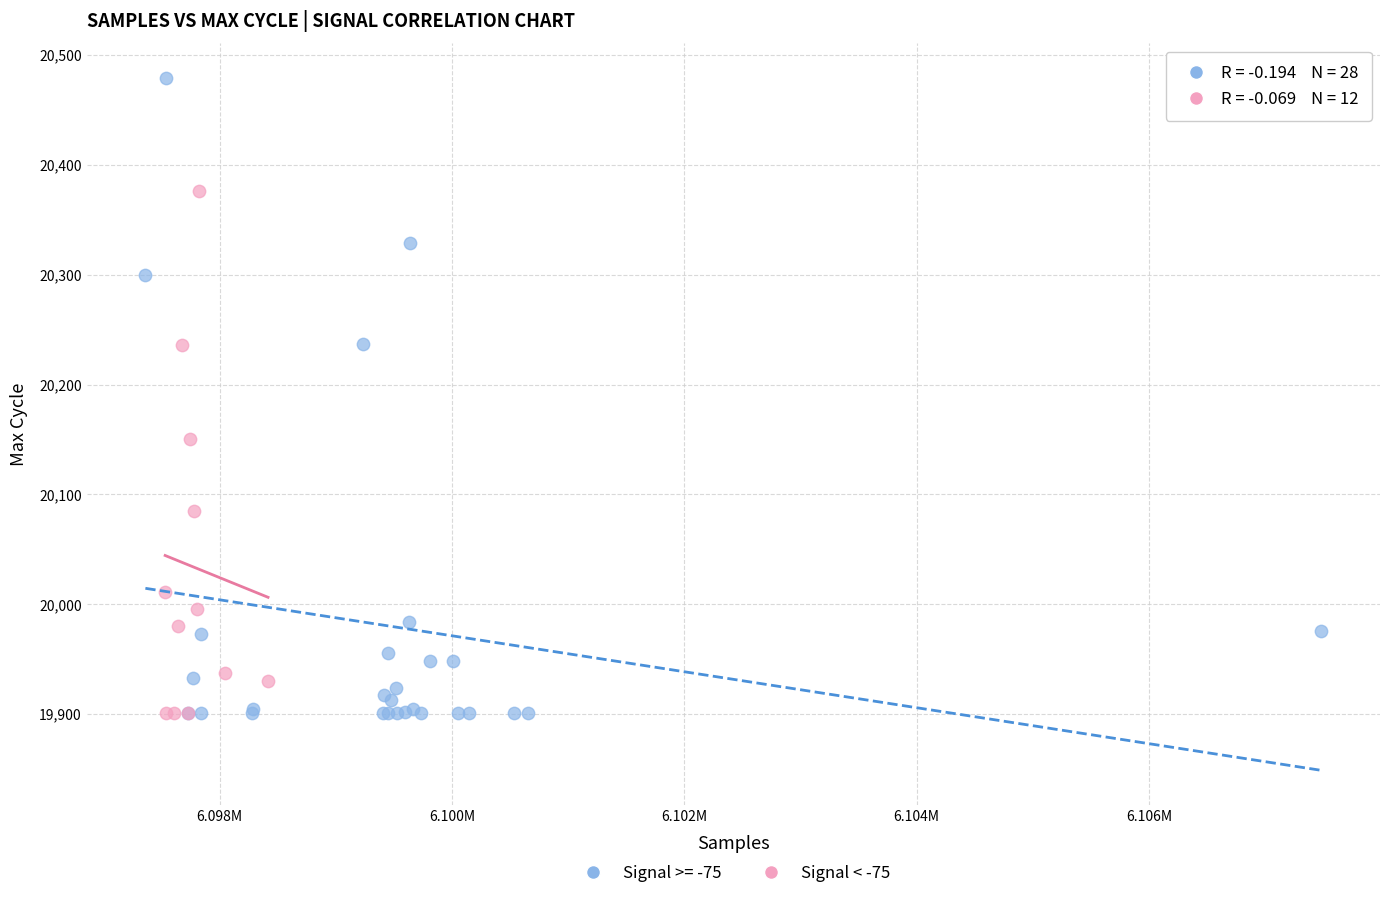

Which series reaches the maximum Y coordinate?

Signal >= -75